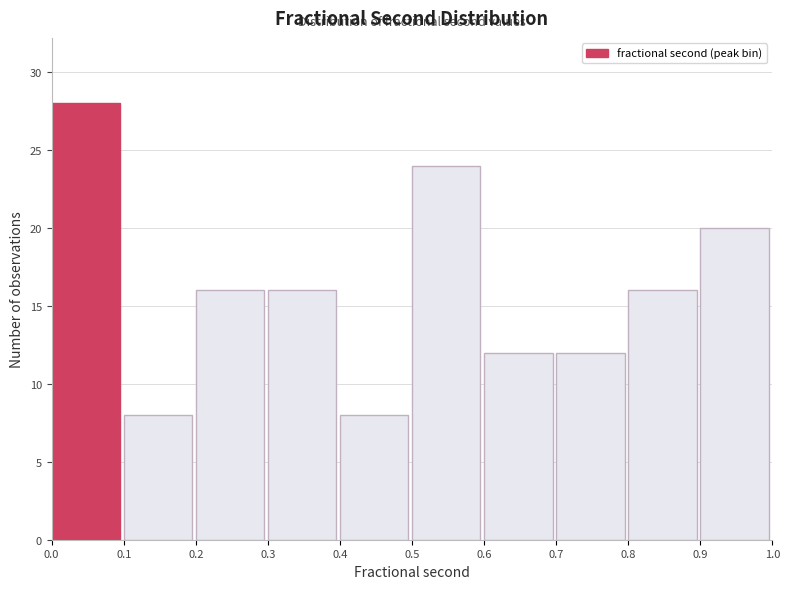

Reading right to left, list all the values displayed in this chart.

20	16	12	12	24	8	16	16	8	28